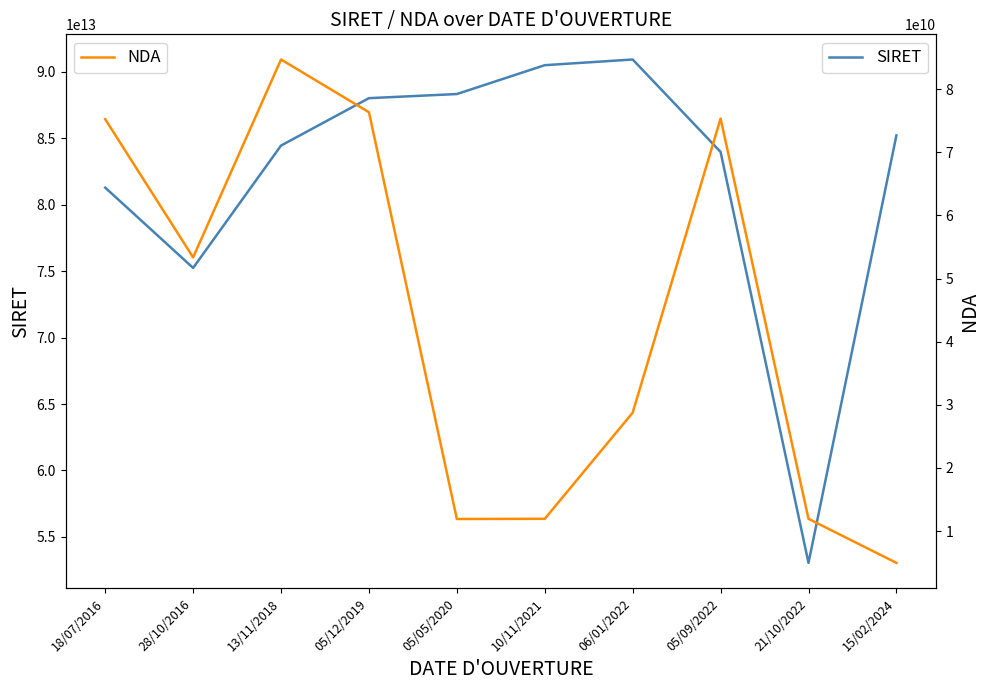

What is the difference between the second highest and second lowest values in the NDA series?

64418717042